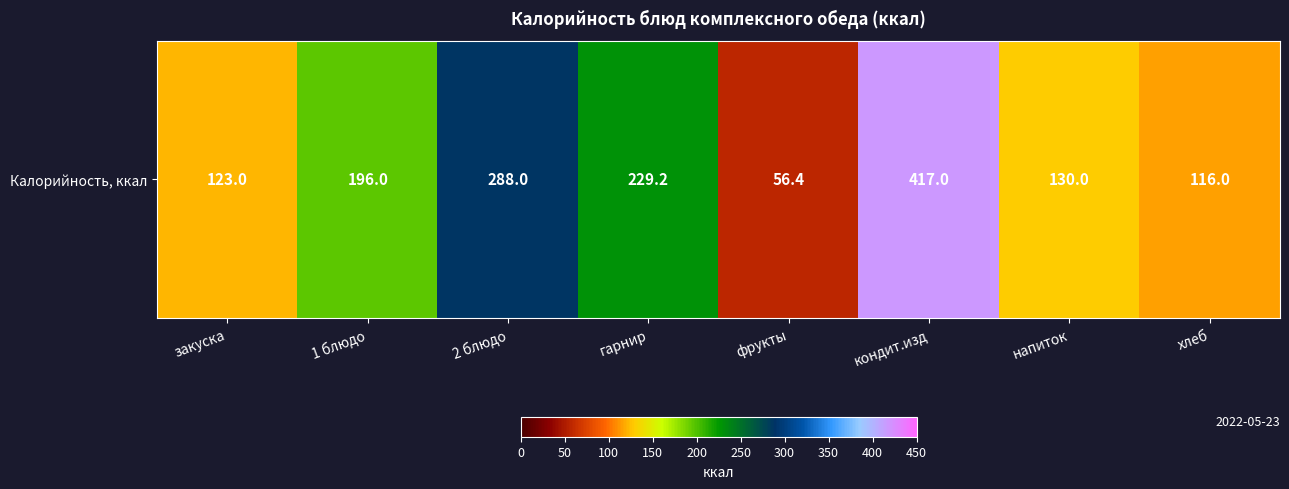

What is the ratio of the value at напиток to the value at закуска?

1.1